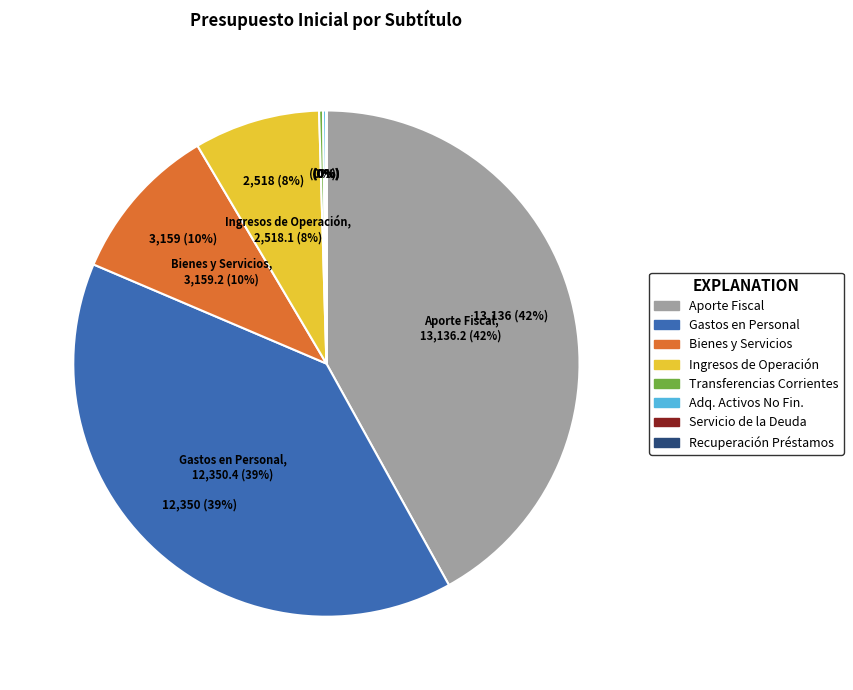

Which has a higher value, ADQUISICIÓN DE ACTIVOS NO FINANCIEROS or INGRESOS DE OPERACIÓN?

INGRESOS DE OPERACIÓN